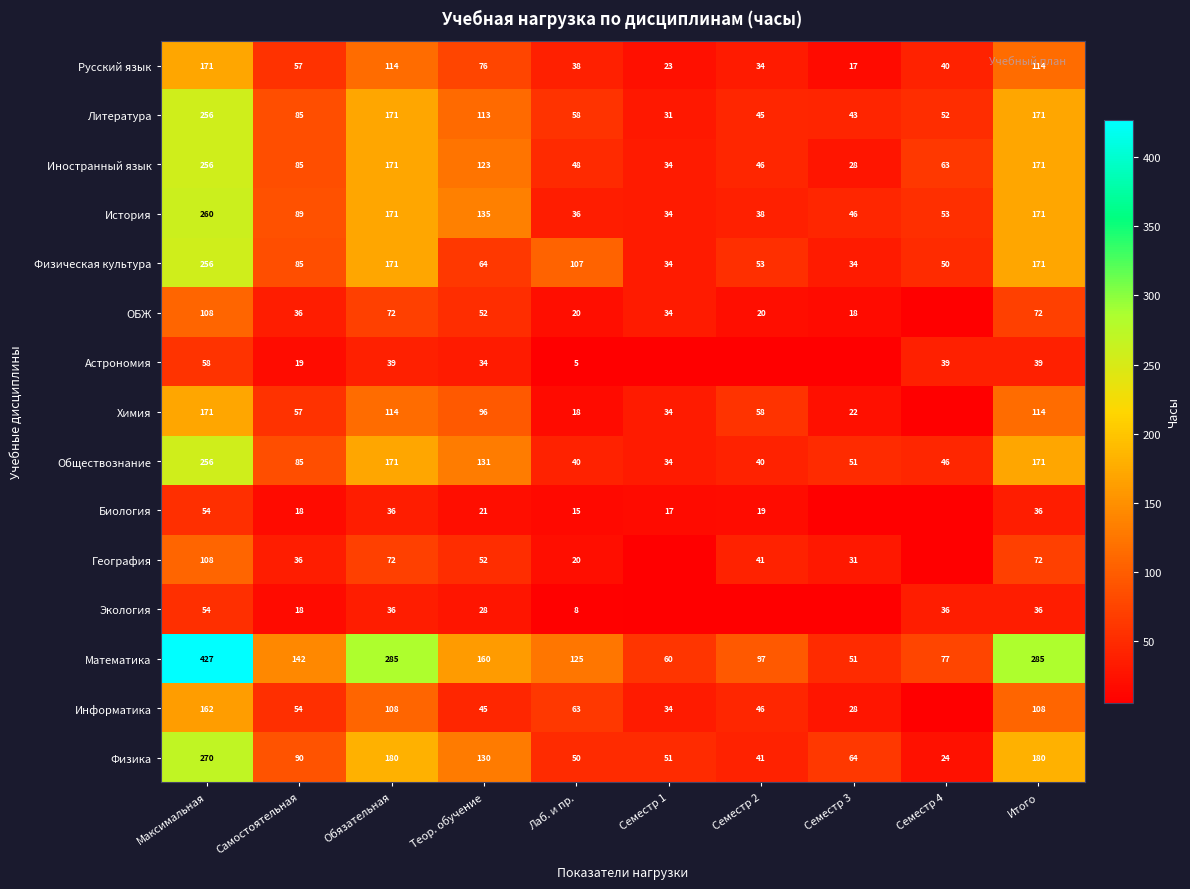

Is the value of Биология at Самостоятельная greater than the value of Обществознание at Семестр 2?

No